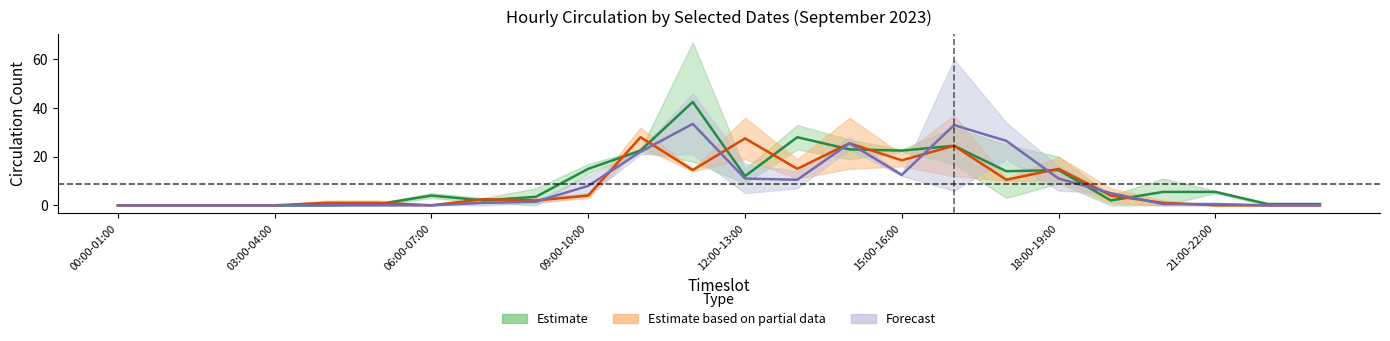

What is the label of the 14th point from the left?

13:00-14:00